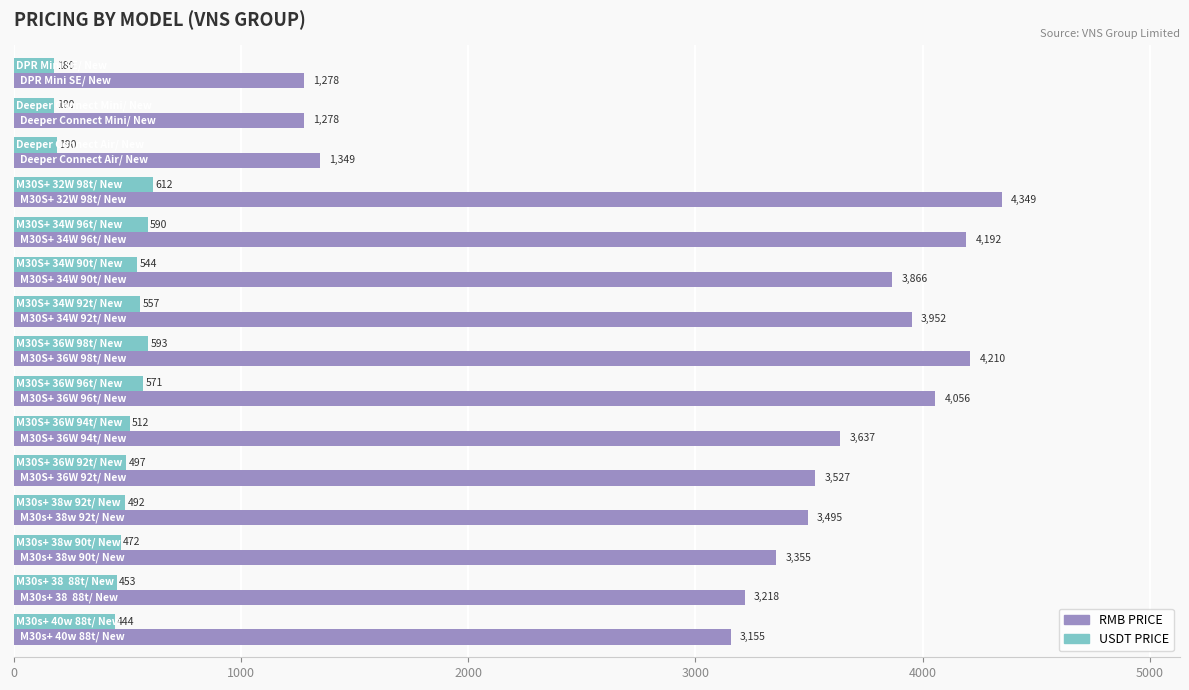

List the series in order of their overall mean, highest first.

RMB PRICE, USDT PRICE